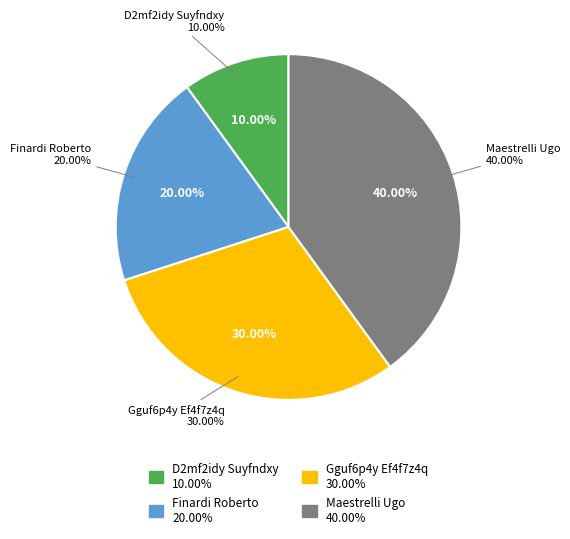

To the nearest percent, what is the difference between the Finardi Roberto and D2mf2idy Suyfndxy slice percentages?

10%